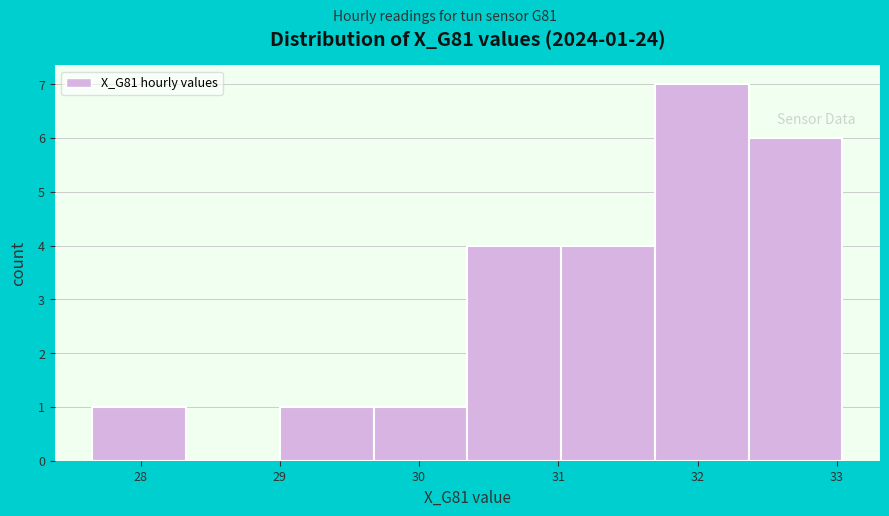

Over which range of the x-axis is the bar tallest?

31.7 to 32.4